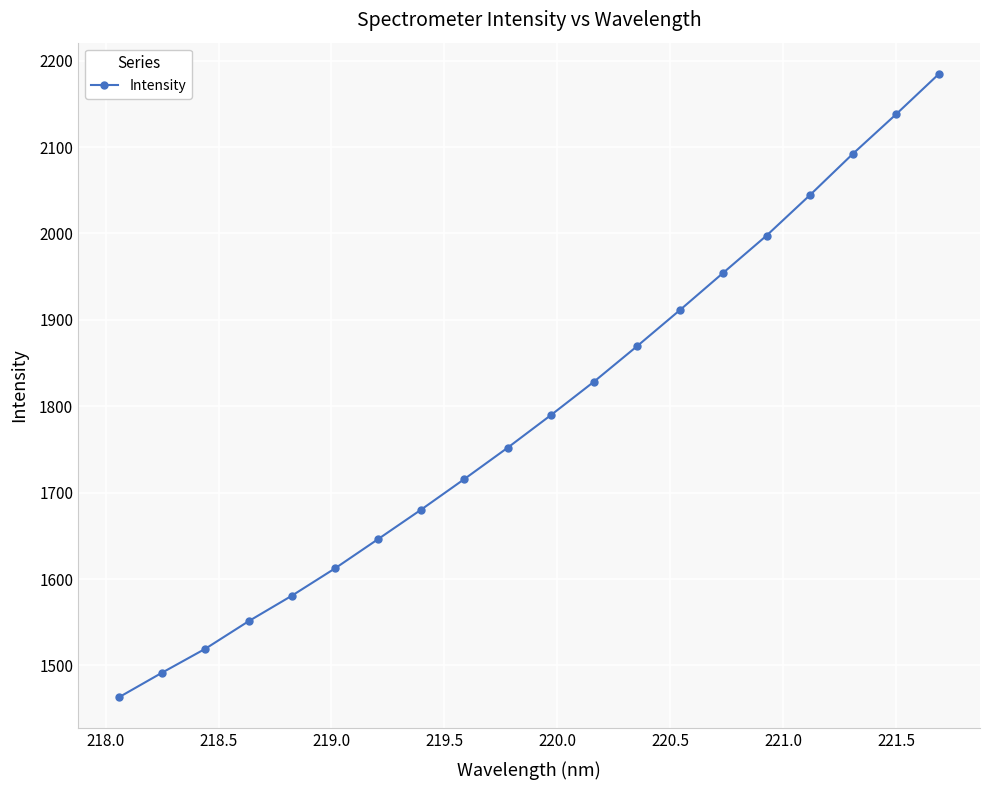

True or false: there are more than 0 points higher than both neighbors.

False